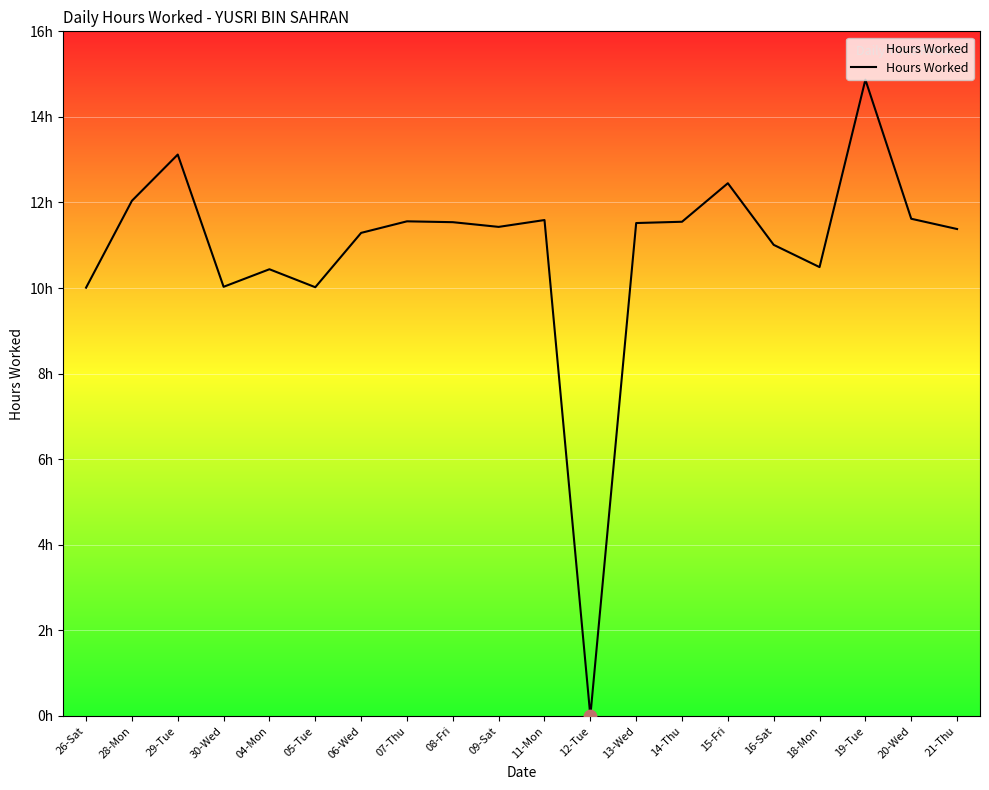

Which has a higher value, 26-Sat or 04-Mon?

04-Mon